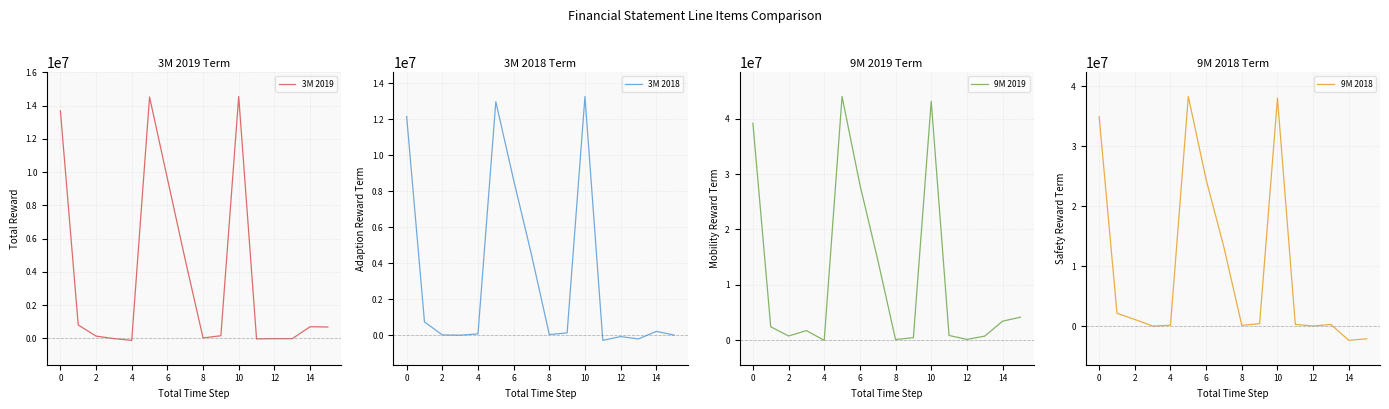

How many values in 3M 2018 are below zero?

3